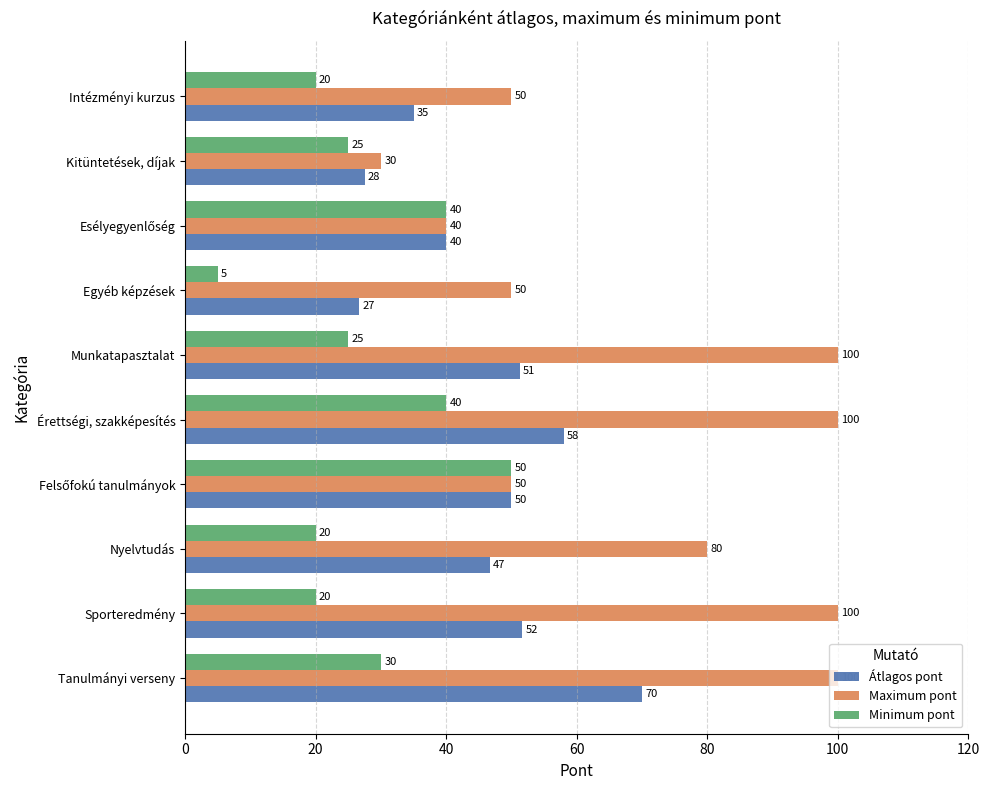

List the series in order of their peak value, highest first.

Maximum pont, Átlagos pont, Minimum pont